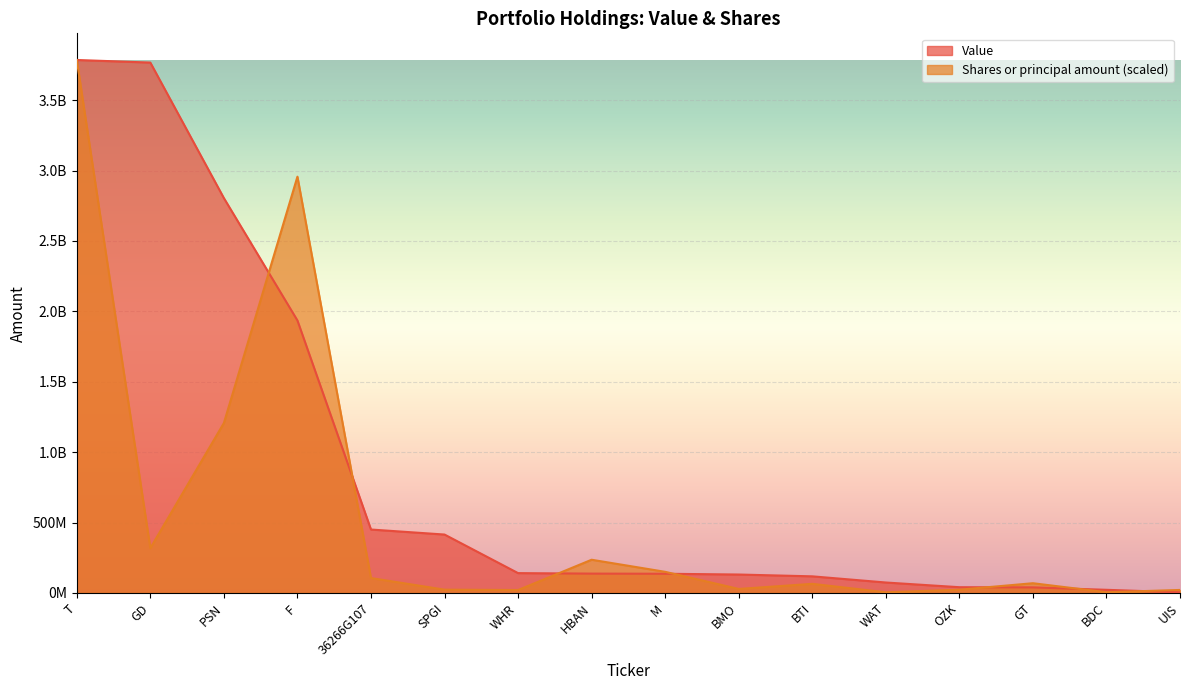

What is the difference between the highest and lowest values at BTI?

53236645.5